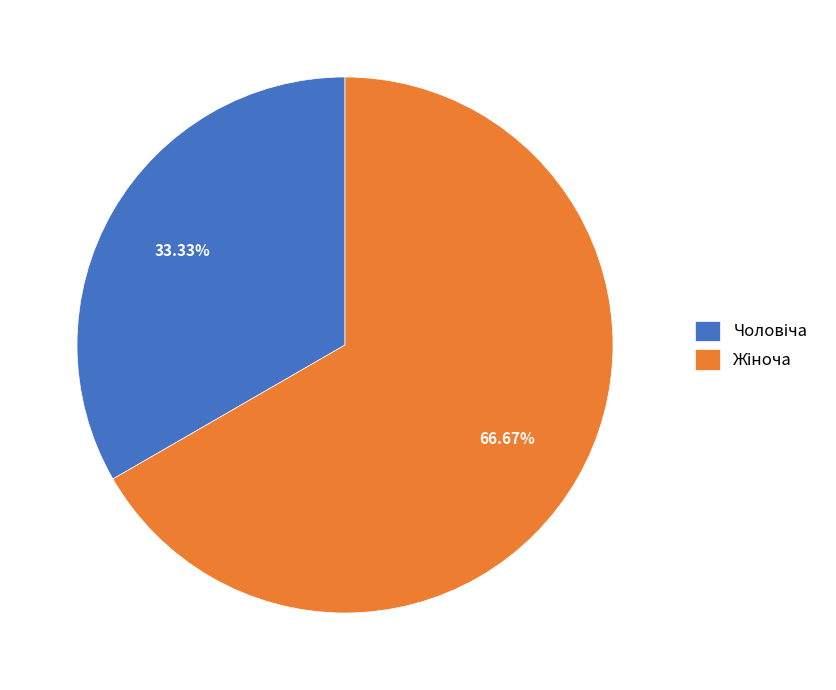

Is there a majority slice in this chart?

Yes